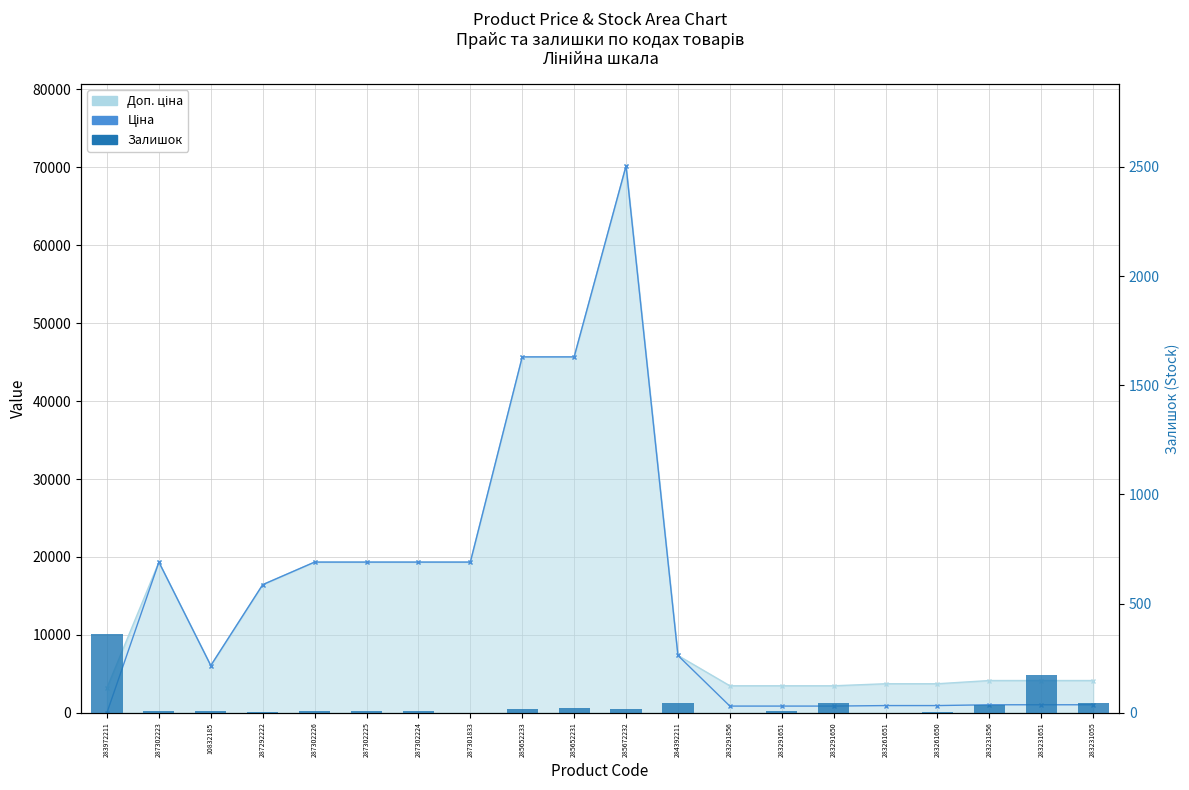

What is the maximum value shown in the chart?

70181.6